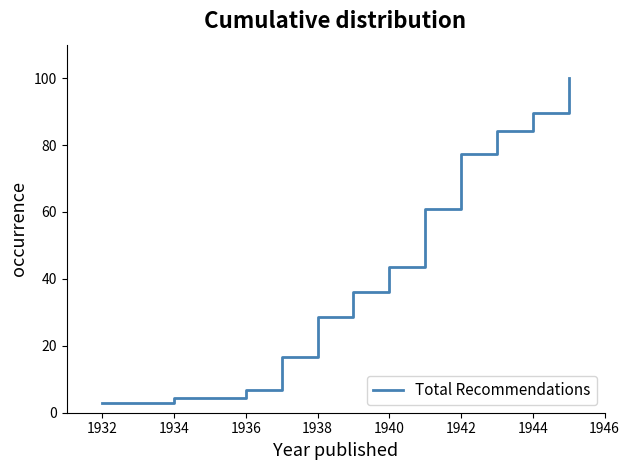

The value at 12 is 24.7. True or false?

False